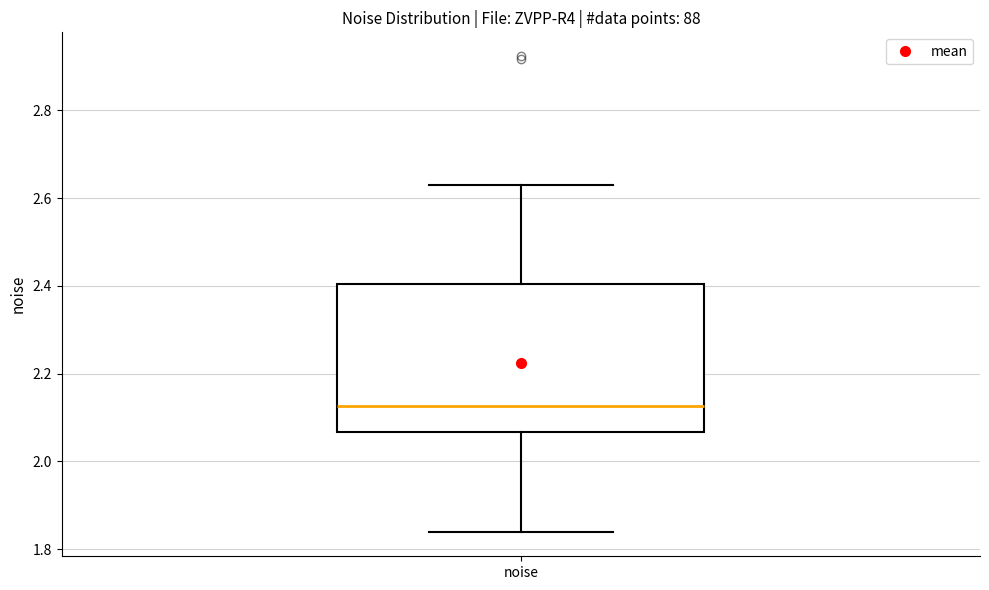

Read this box plot against the y-axis: the position of the median line, the range covered by the box, and the ends of both whiskers. The values are not printed on the chart, so give them approximately, as read against the axis.

median 2.12, box 2.06 to 2.40, whiskers 1.84 to 2.64